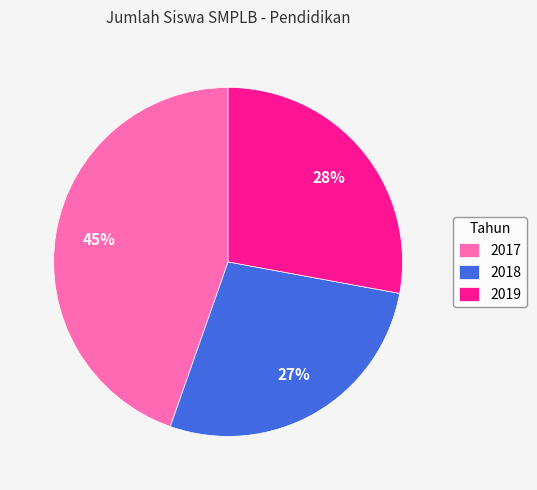

Is the sum of 2019 and 2017 greater than half?

Yes